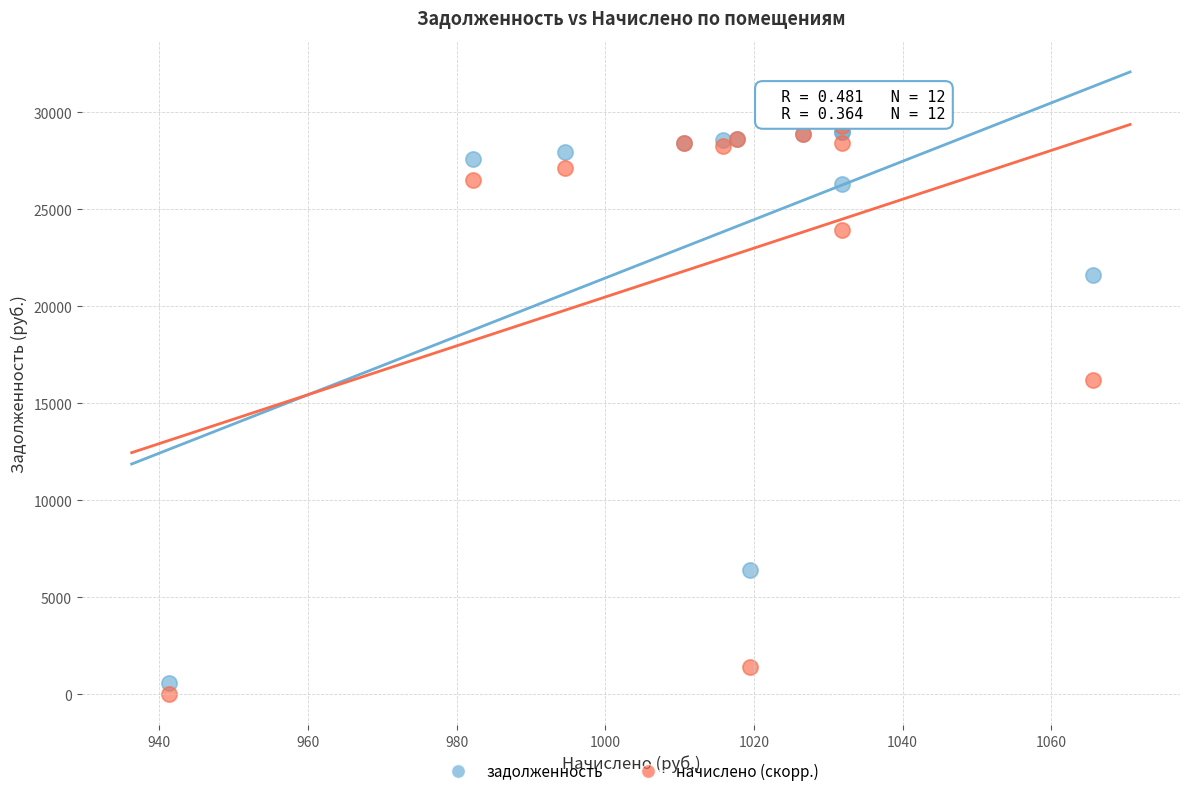

In the начислено (скорр.) series, what Y value is closest to 14656?

16206.2